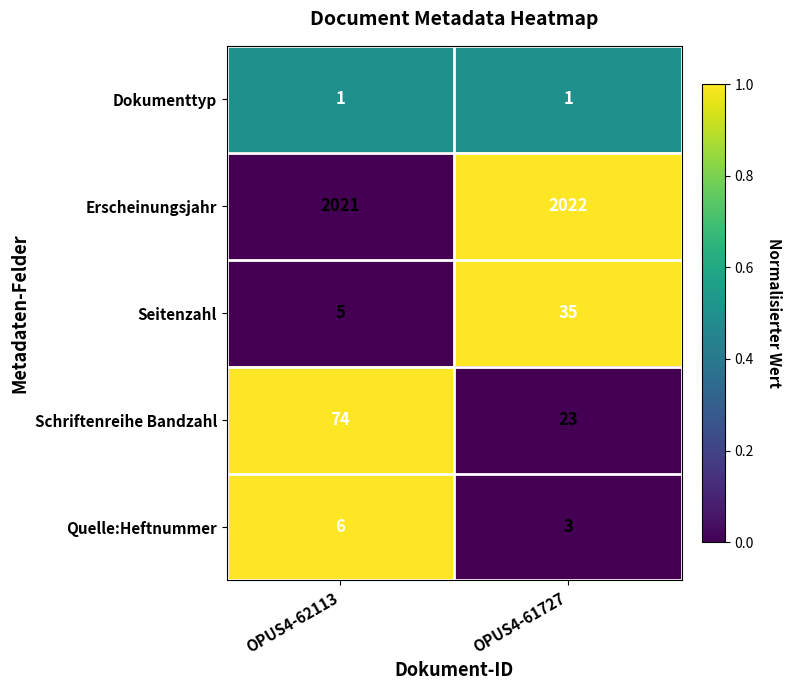

What is the difference between the Seitenzahl values at OPUS4-61727 and OPUS4-62113?

30